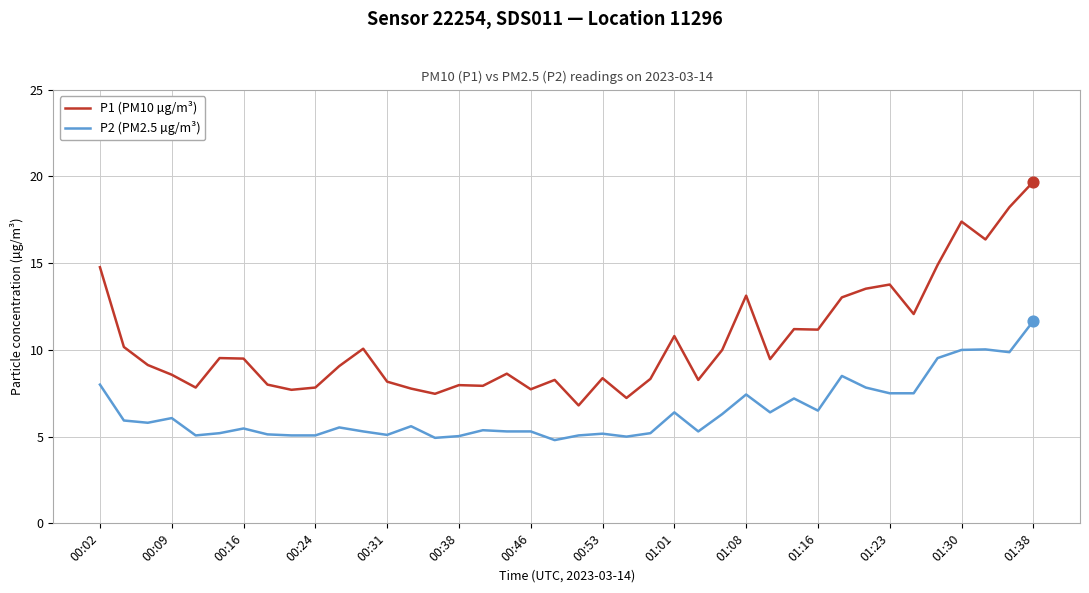

True or false: P1 (PM10 µg/m³) and P2 (PM2.5 µg/m³) cross at least once.

False